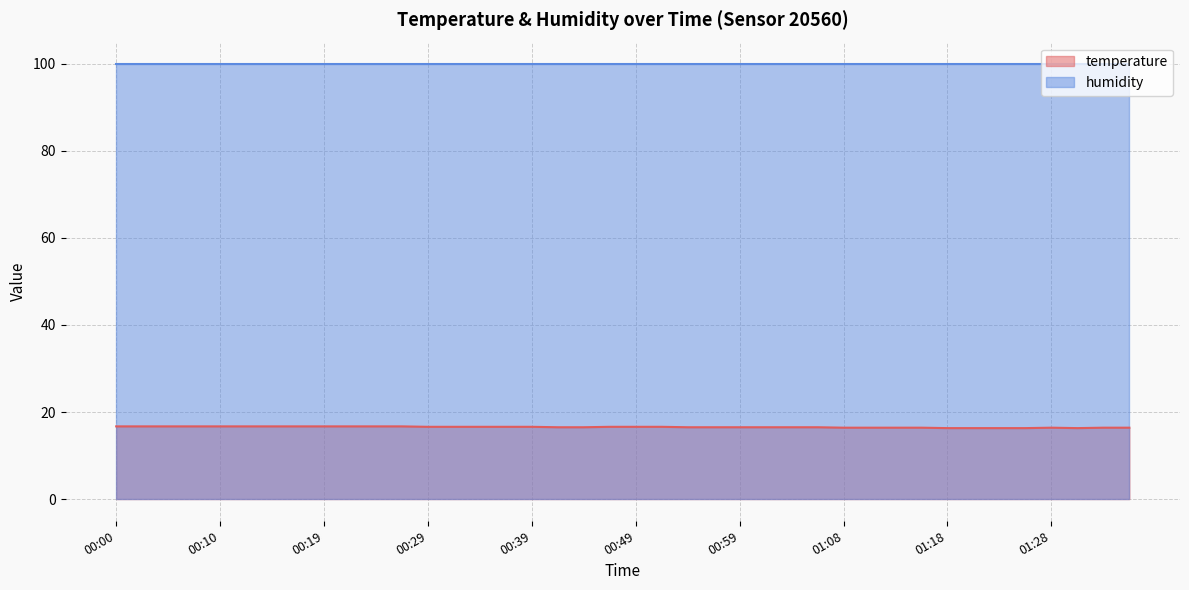

True or false: there are more than 1 points higher than both neighbors.

False